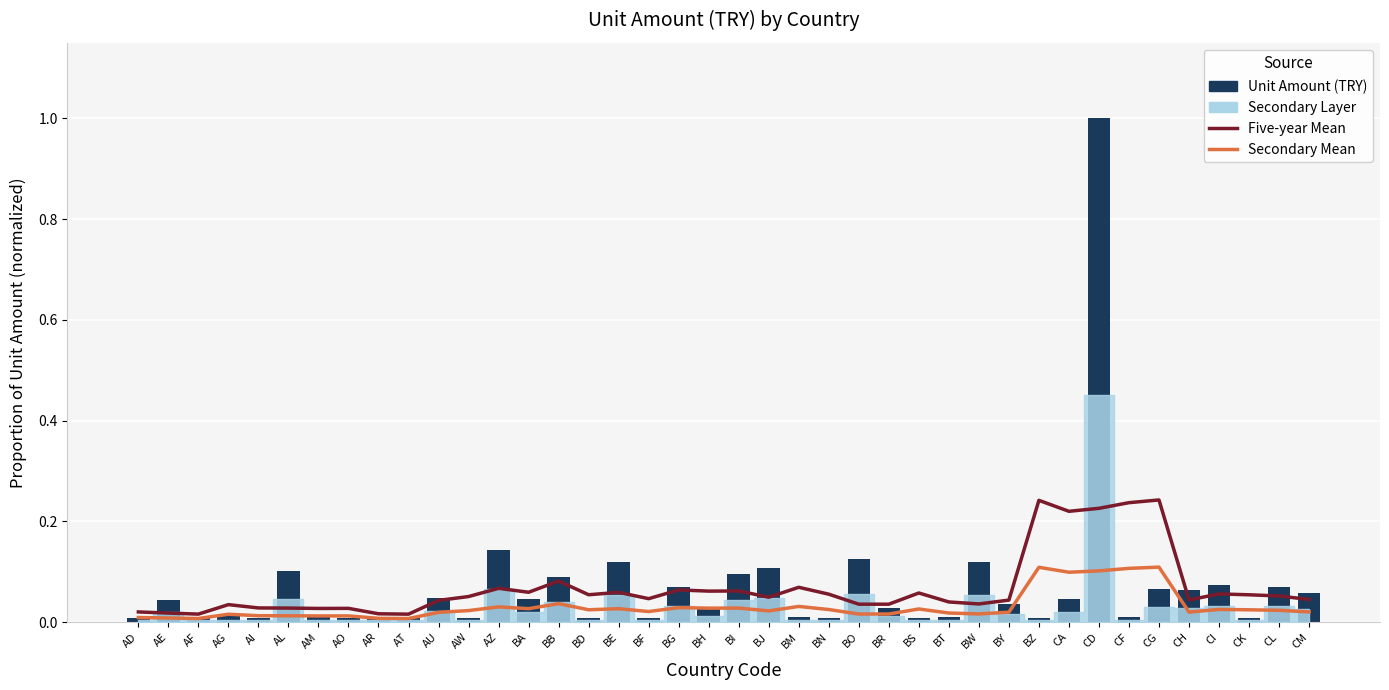

Is it true that Unit Amount (TRY) equals 0.0 at CF?

False